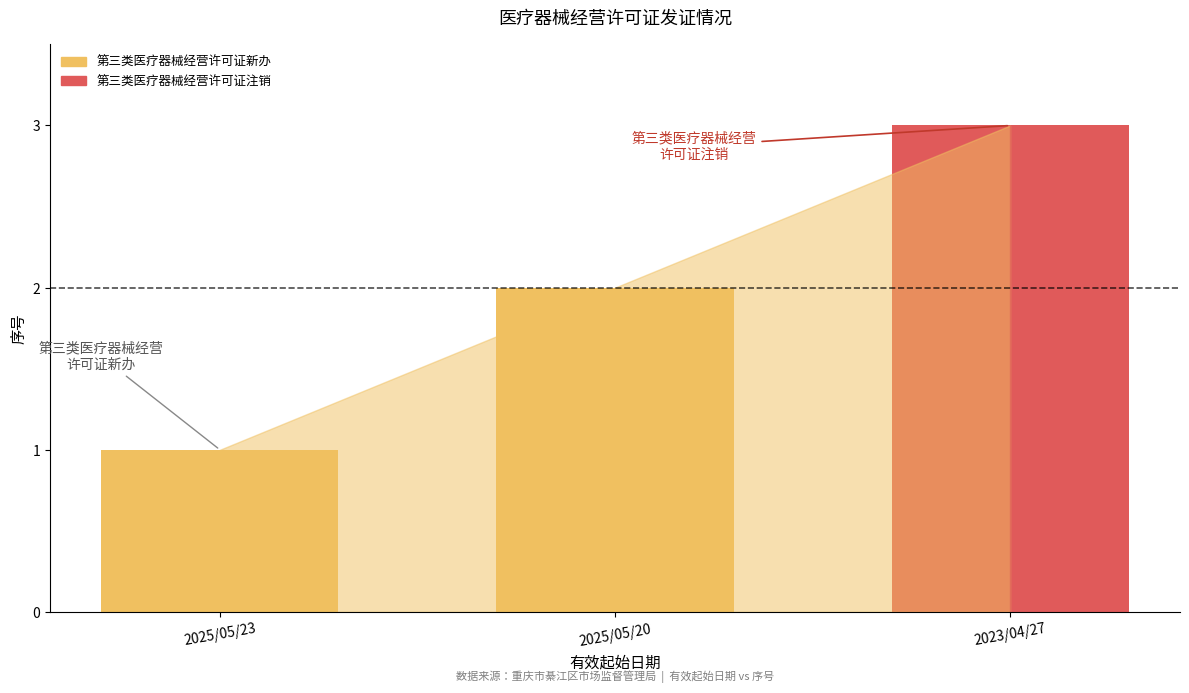

What is the label of the 2nd bar from the right?

2025/05/20